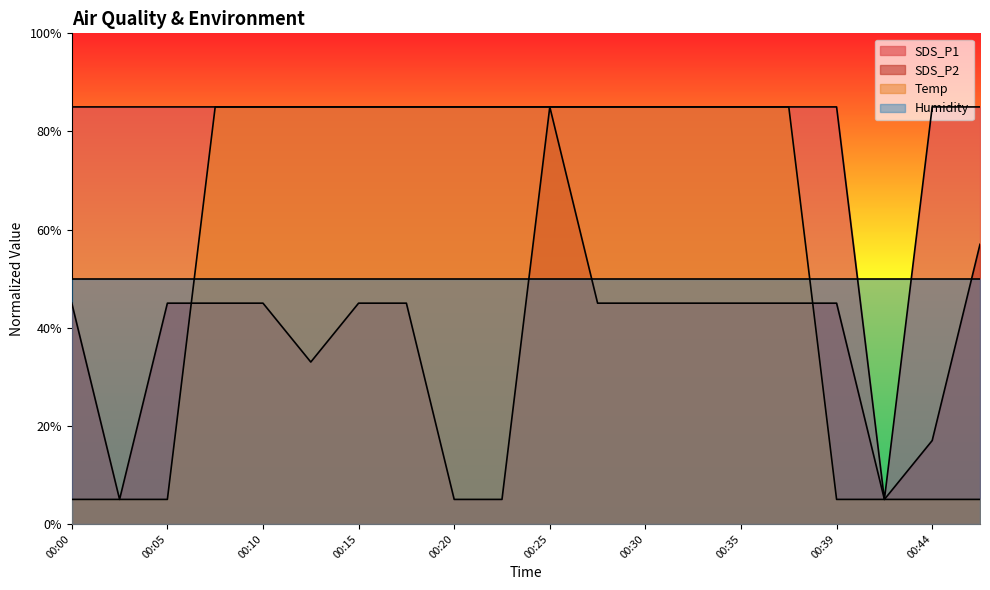

After their last crossing, which series has the higher values: SDS_P2 or Temp?

SDS_P2